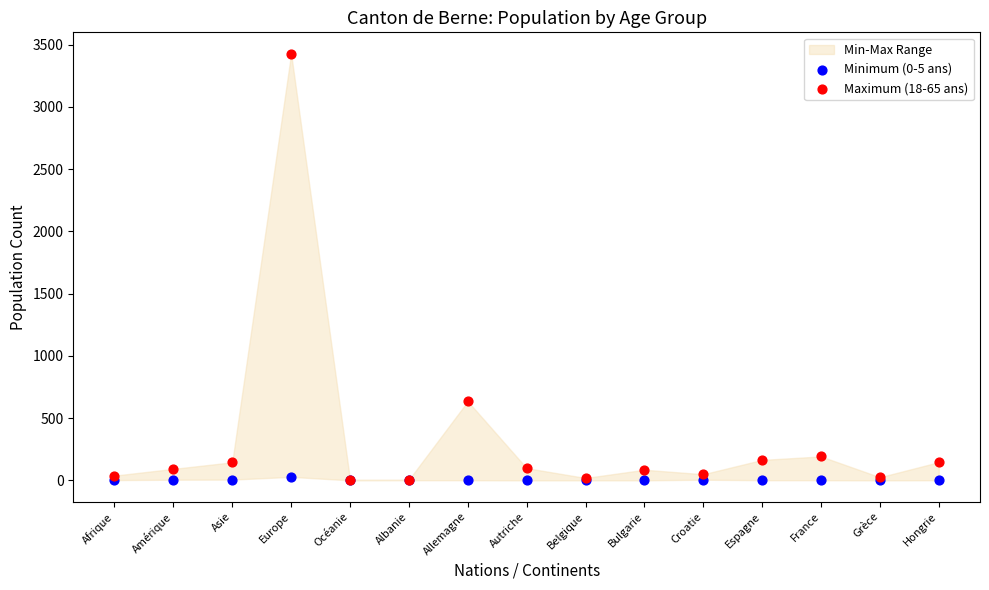

Across all series, what Y value is closest to 1714?

635